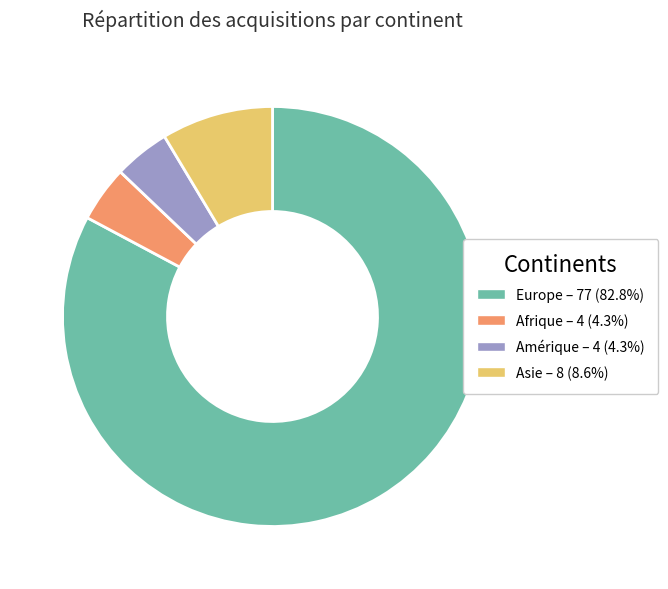

Is there a majority slice in this chart?

Yes